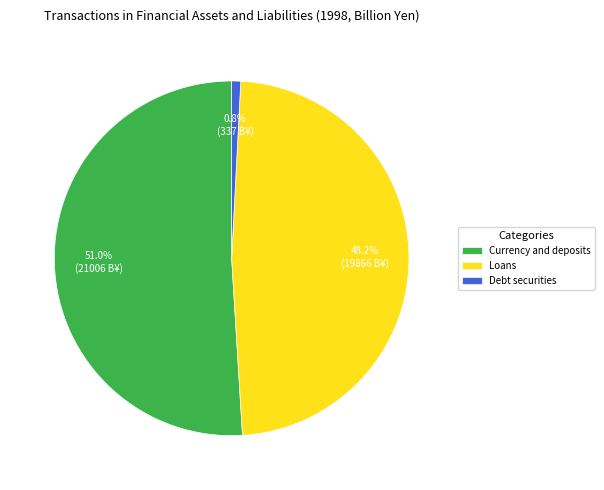

To the nearest percent, what is the combined percentage of Debt securities and Currency and deposits?

52%